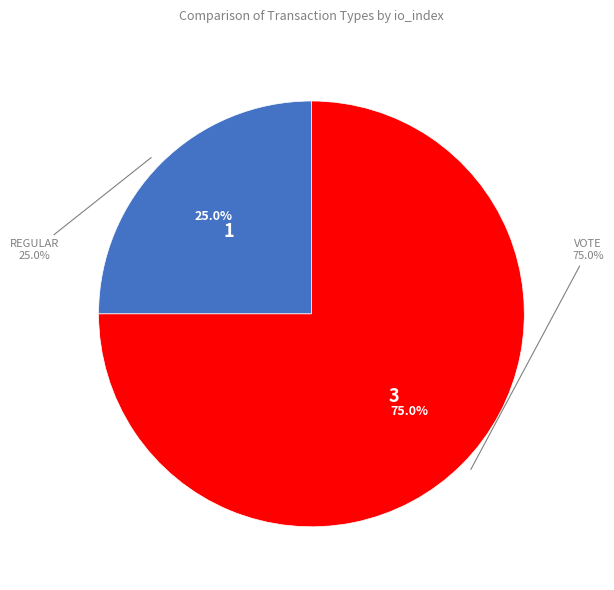

How many slices are in this pie chart?

2